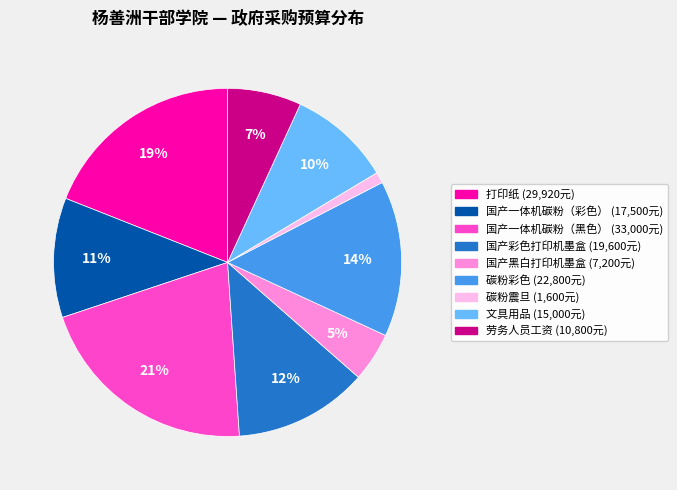

What is the smallest slice in the pie chart?

碳粉震旦